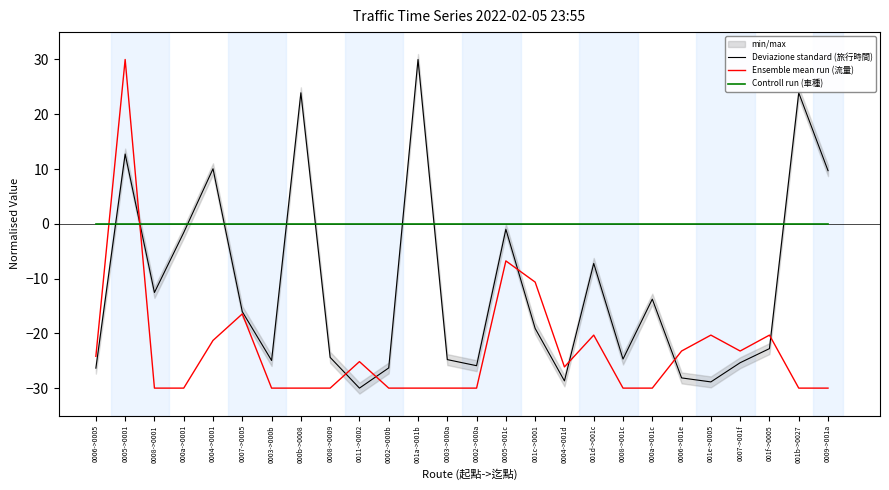

What is the label of the 14th point from the right?

0003->000a